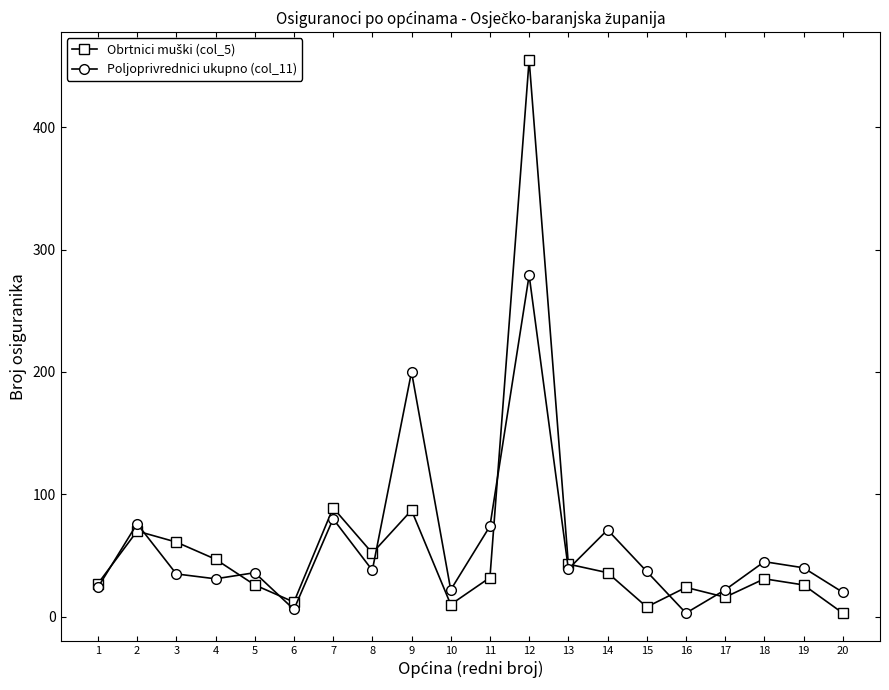

Which label corresponds to the largest value in the chart?

12